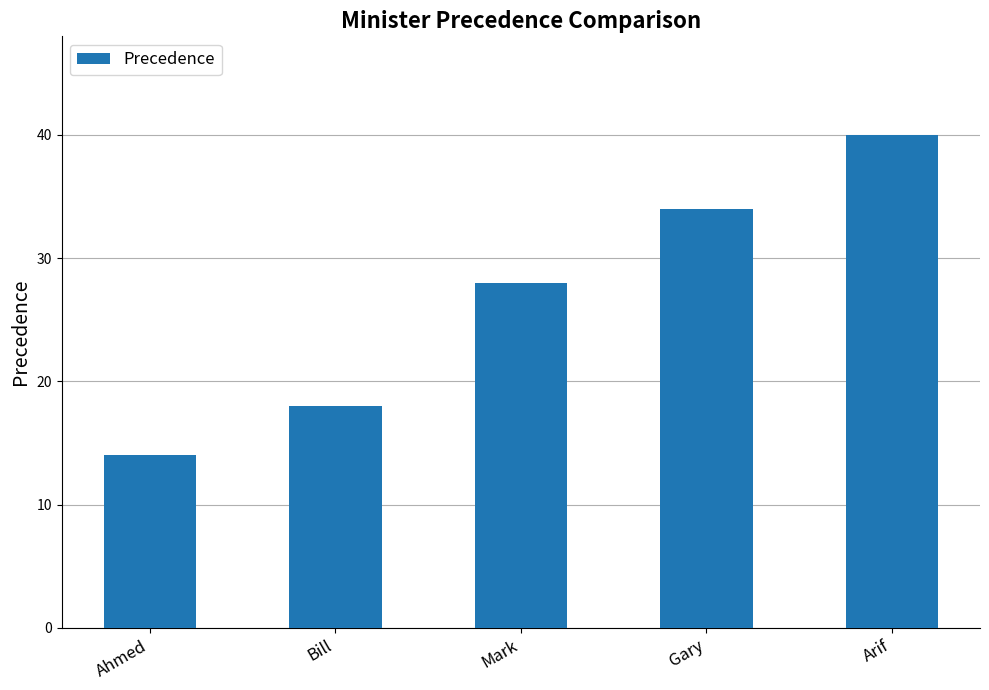

The chart shows a value of 18 at Bill. True or false?

True